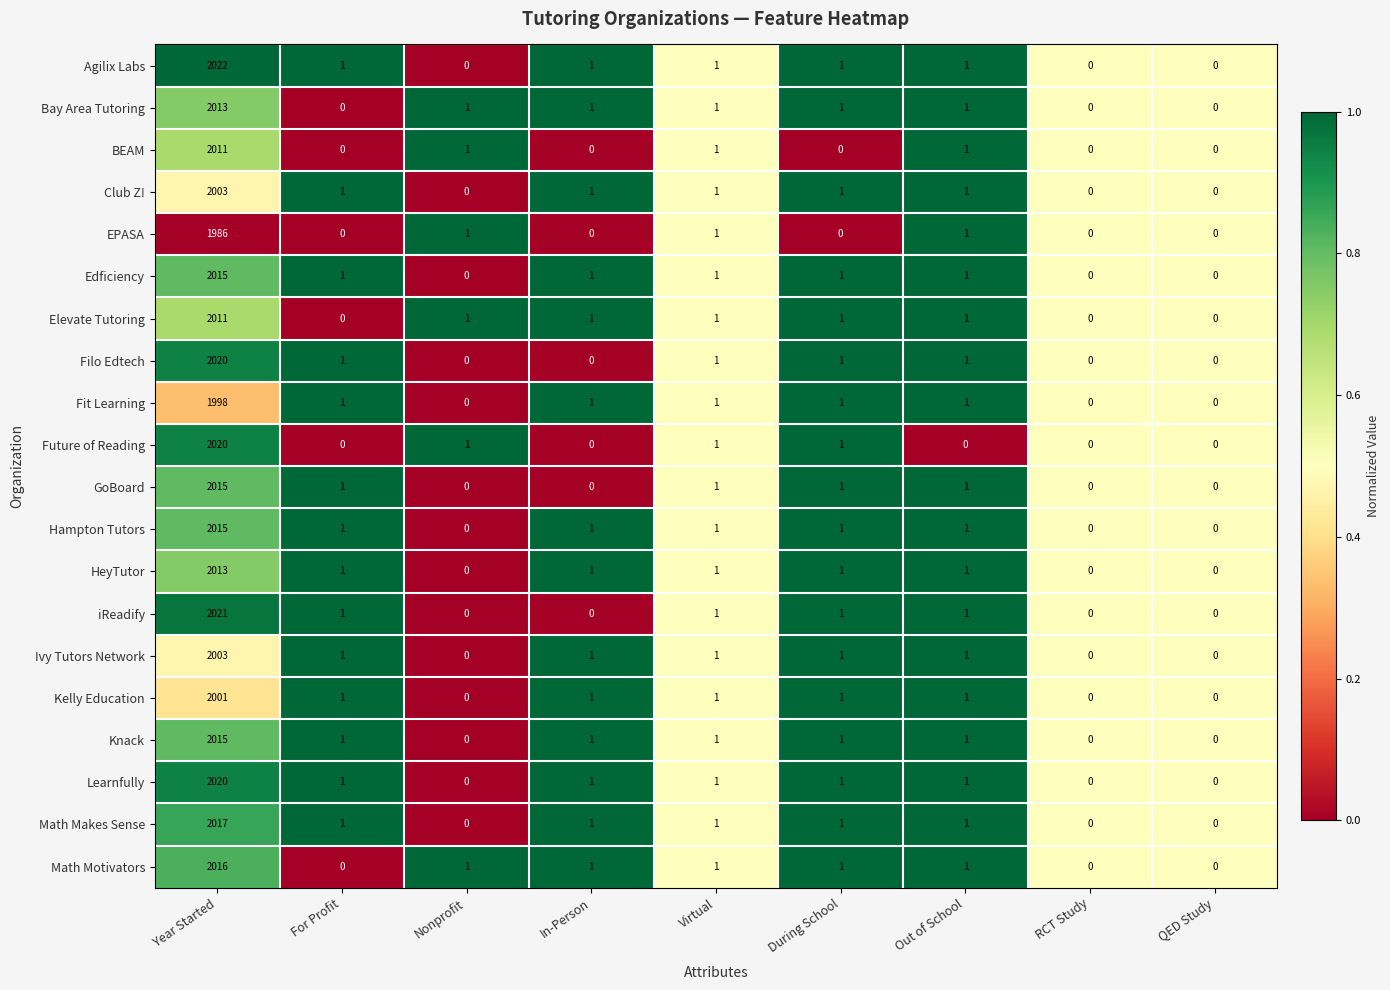

How many data points does each series have?

9